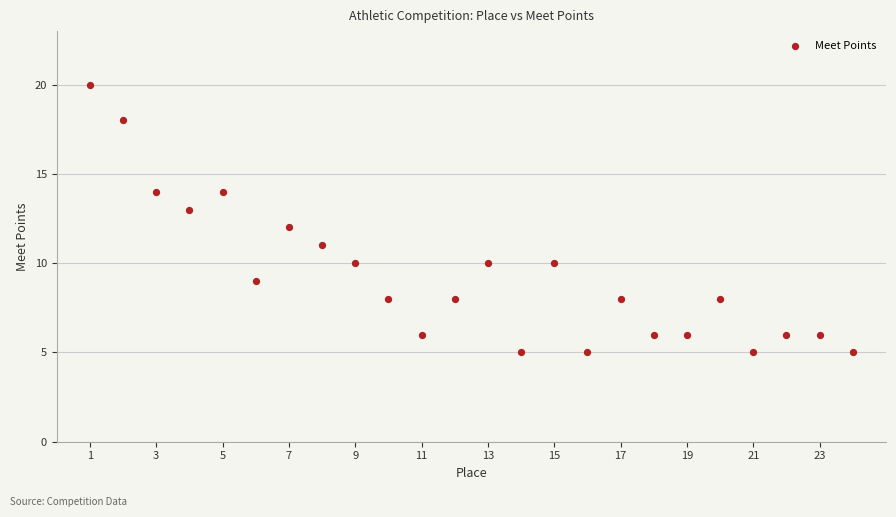

What is the range of X values (max minus min)?

23